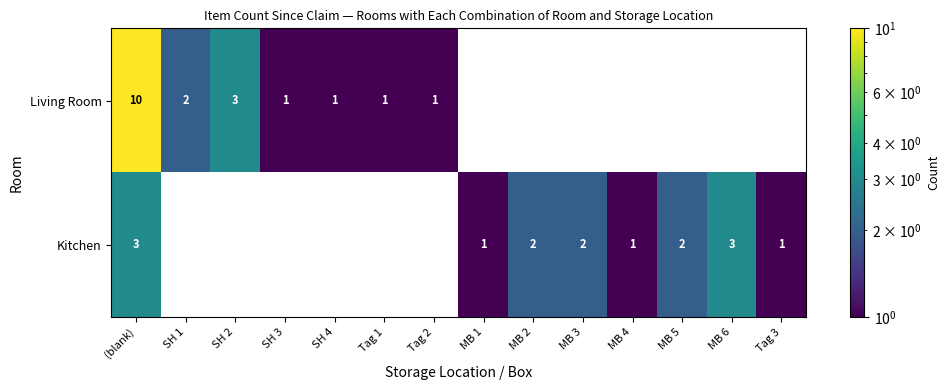

True or false: Kitchen has a value of 3 at (blank).

True